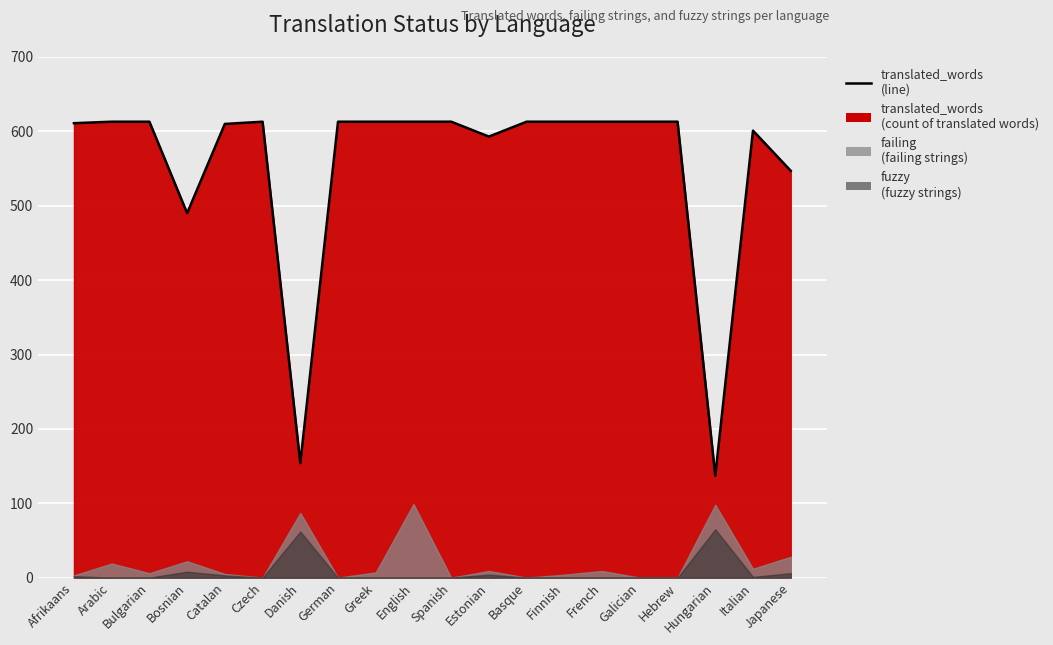

The value of translated_words at Japanese is 752. True or false?

False